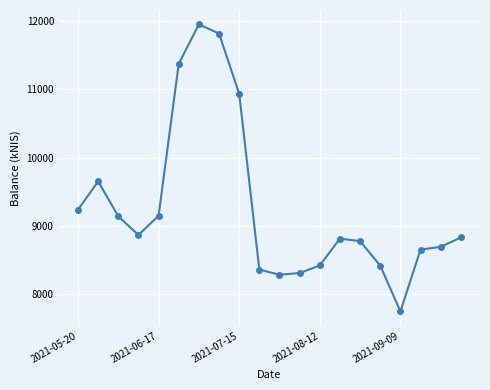

What is the smallest value displayed?

7746.2